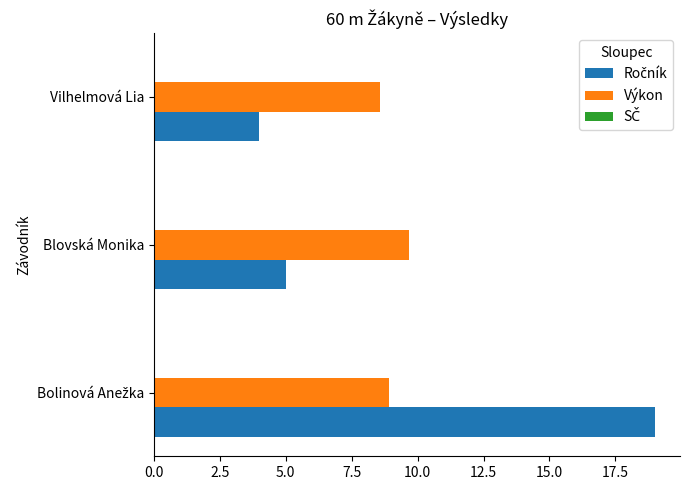

What is the difference between the Výkon values at Vilhelmová Lia and Blovská Monika?

1.1